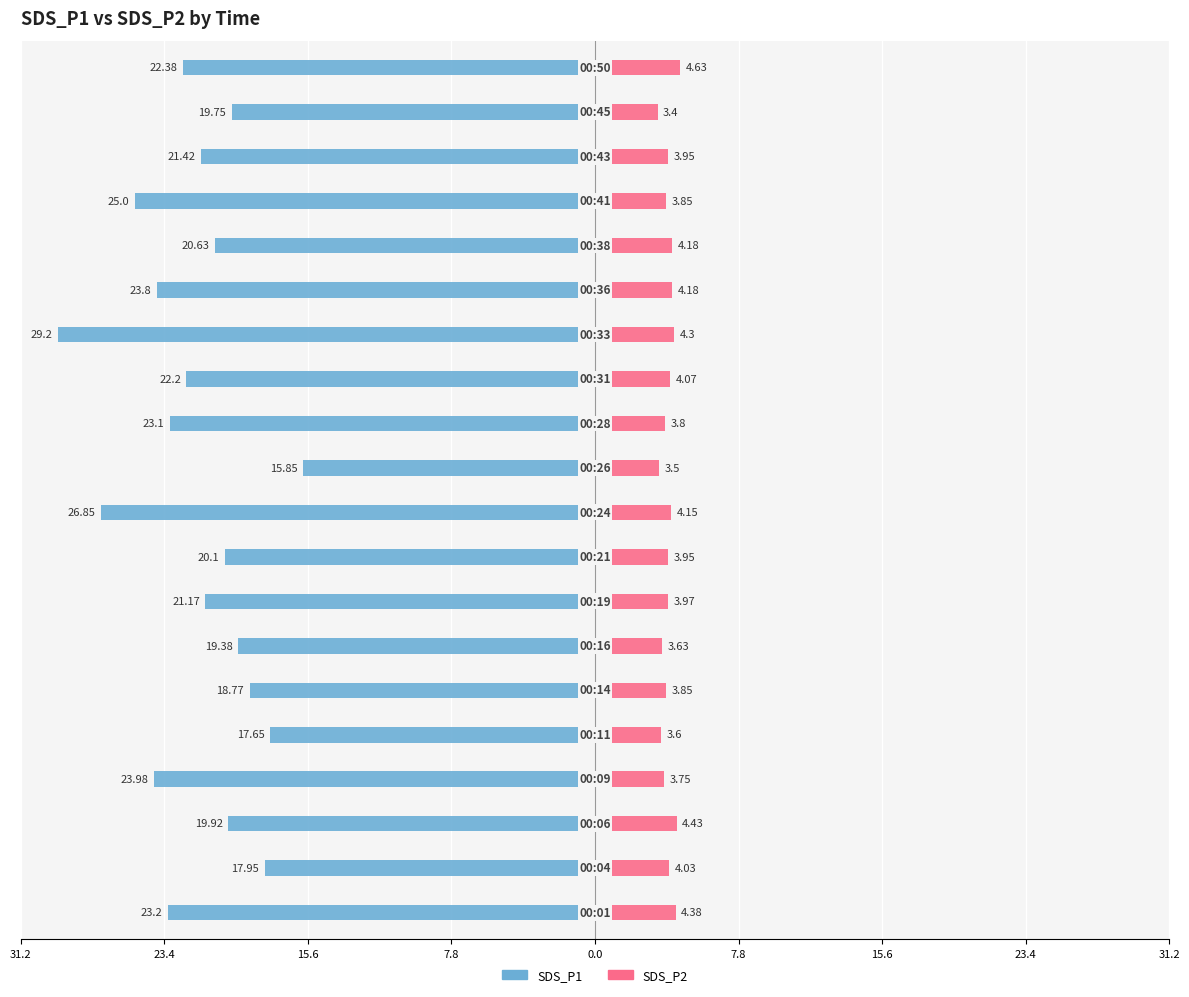

What is the value of the SDS_P2 bar at the 18th from the left?

4.0